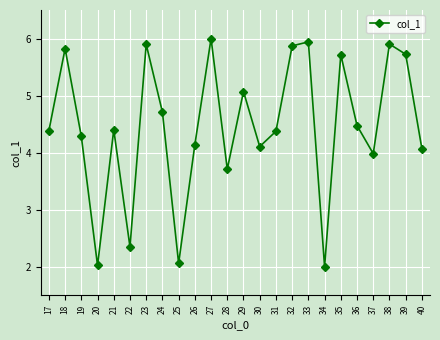

Where does the data first go above 4?

17